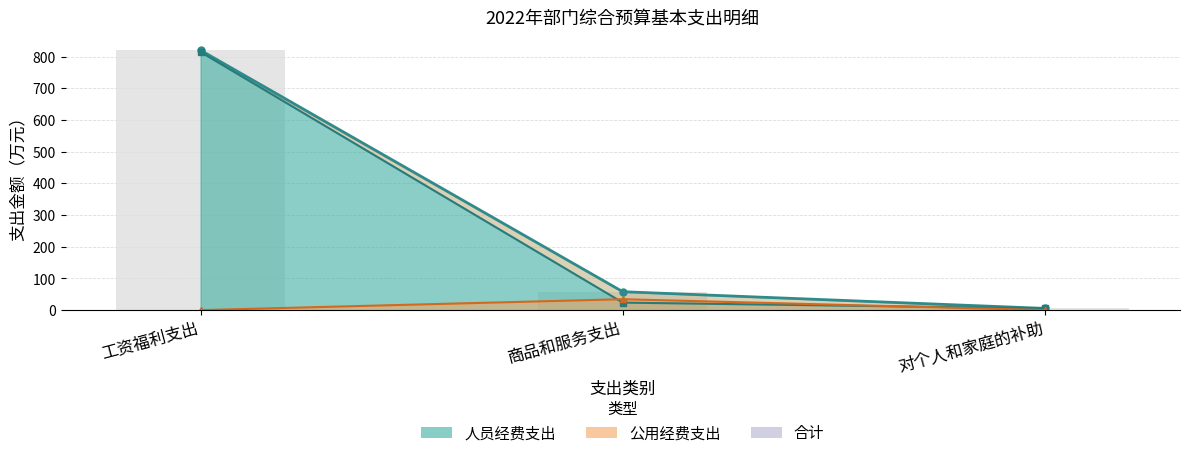

Is it true that 人员经费支出（线） equals 814.7 at 工资福利支出?

True